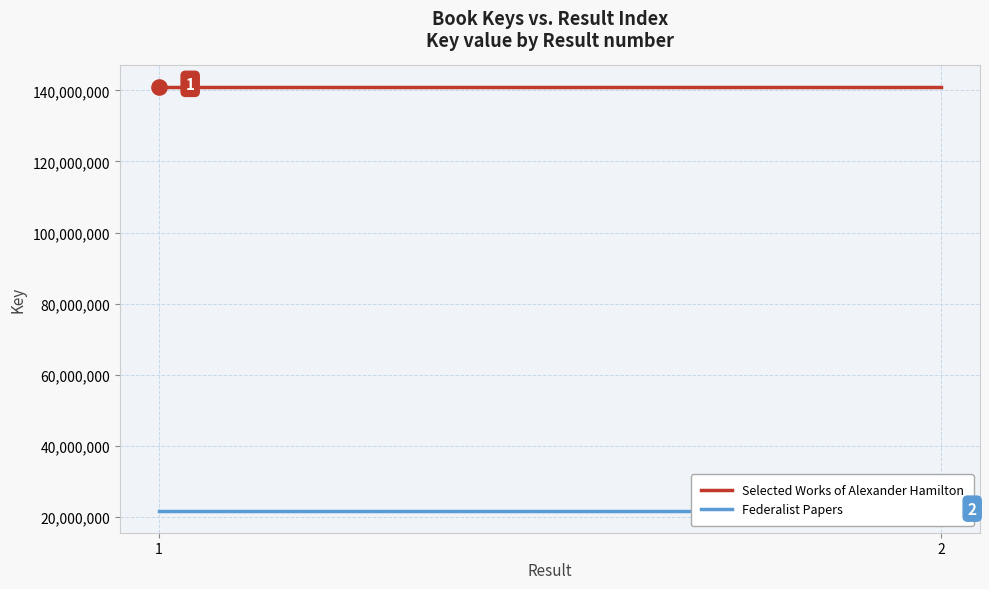

At how many categories does at least one series exceed 62955163?

2